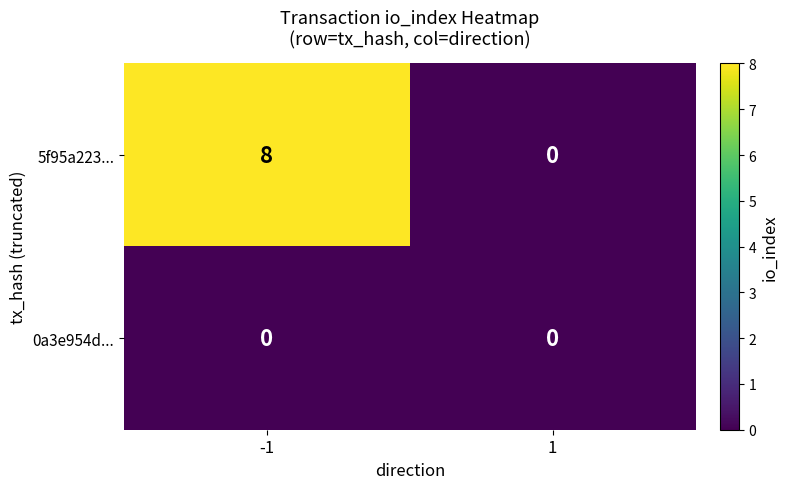

The value of 0a3e954d... at -1 is 0. True or false?

True